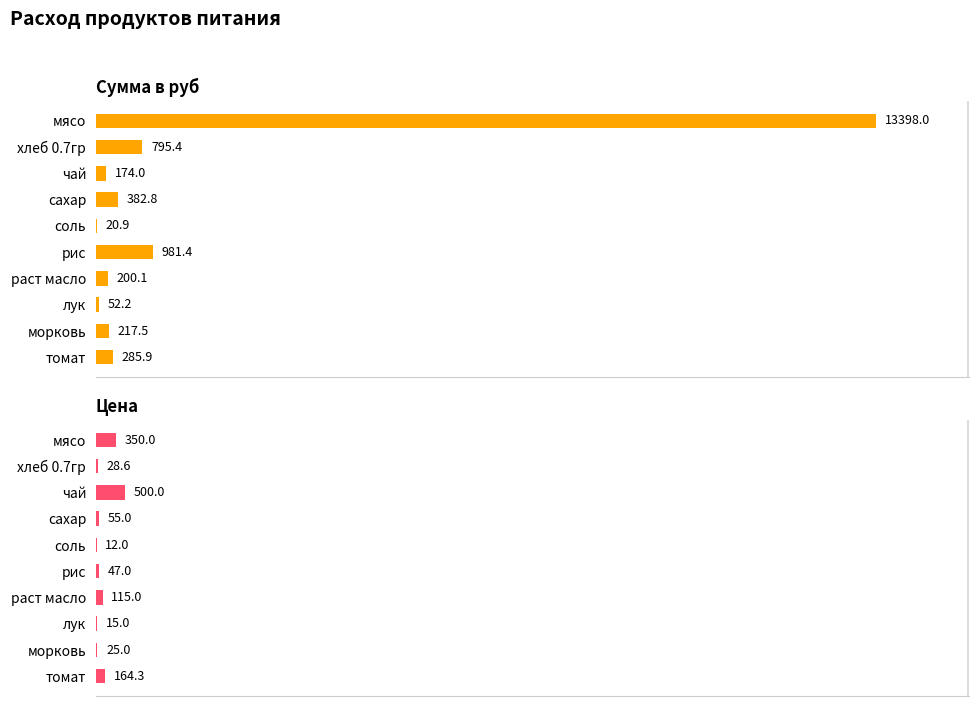

At сахар, list the series in order from largest to smallest.

Сумма в руб, Цена